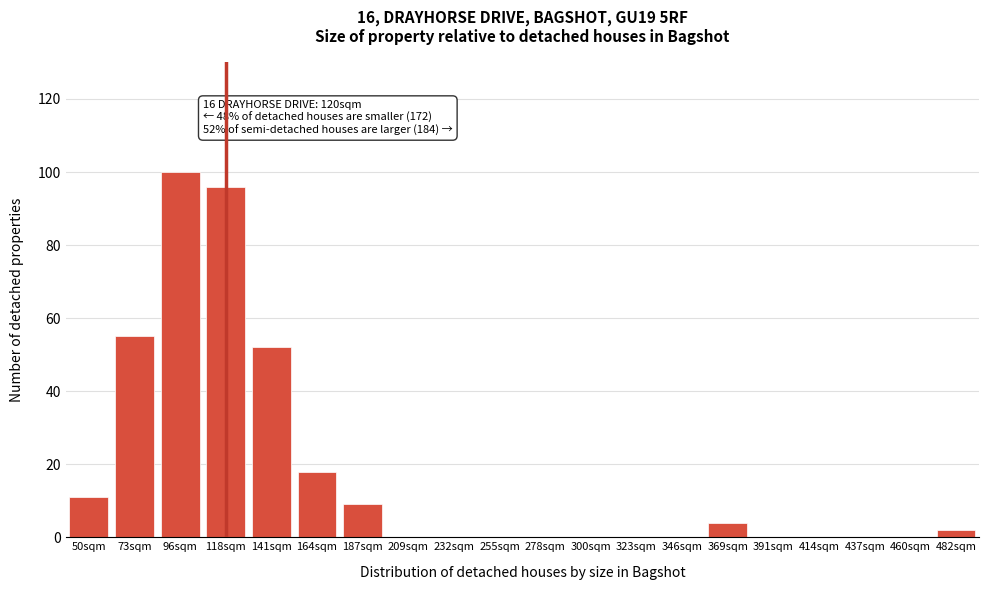

Reading left to right, extract all data points from this chart.

50sqm=11	73sqm=55	96sqm=100	118sqm=96	141sqm=52	164sqm=18	187sqm=9	209sqm=0	232sqm=0	255sqm=0	278sqm=0	300sqm=0	323sqm=0	346sqm=0	369sqm=4	391sqm=0	414sqm=0	437sqm=0	460sqm=0	482sqm=2